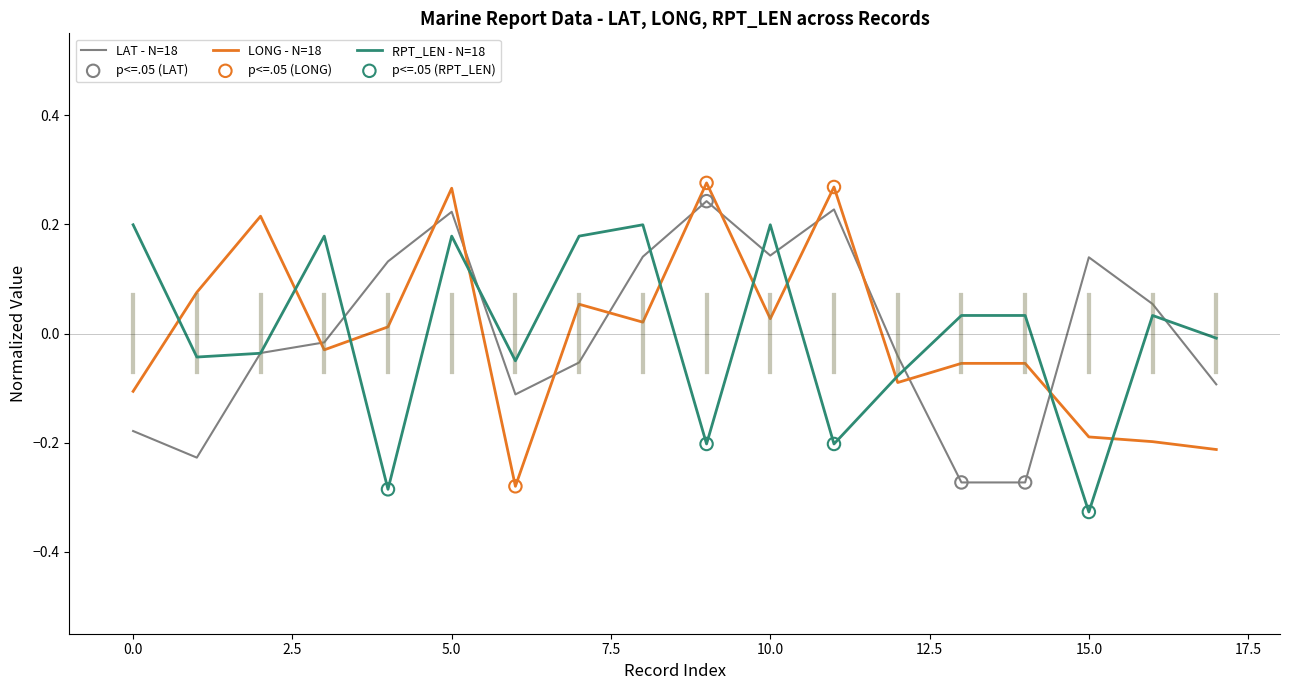

True or false: LONG - N=18 and RPT_LEN - N=18 cross at least once.

True